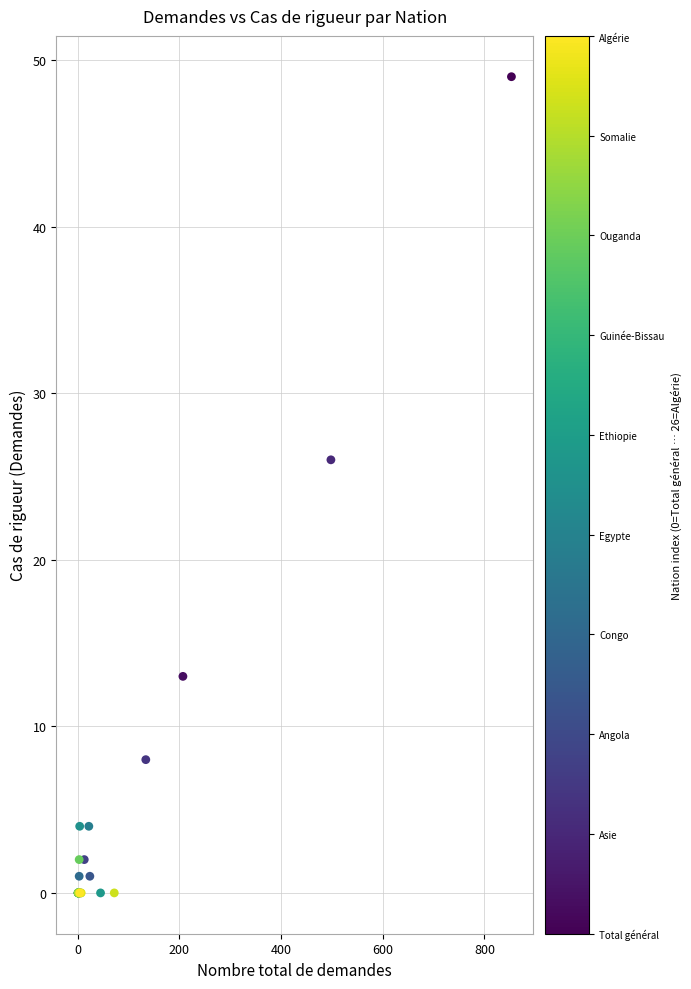

What Y value in the scatter plot is closest to 24?

26